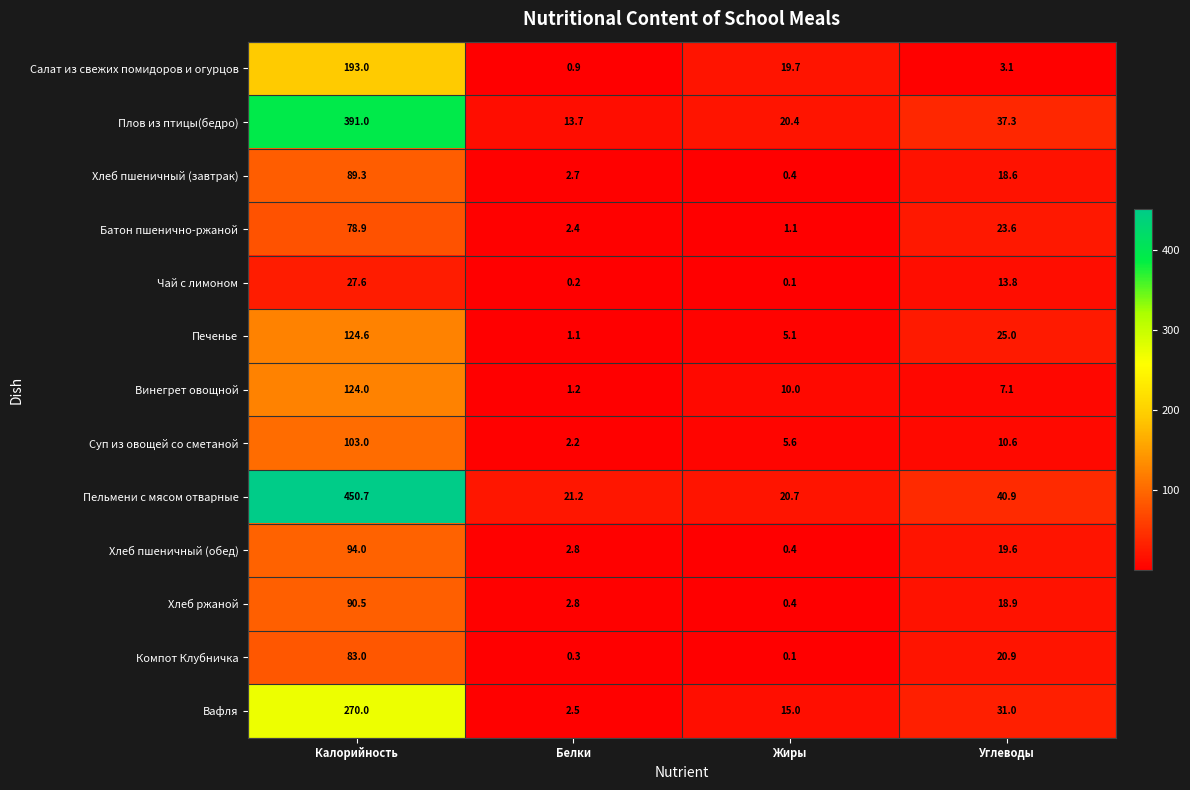

What is the sum of the Хлеб пшеничный (завтрак) values at Калорийность and Жиры?

89.7